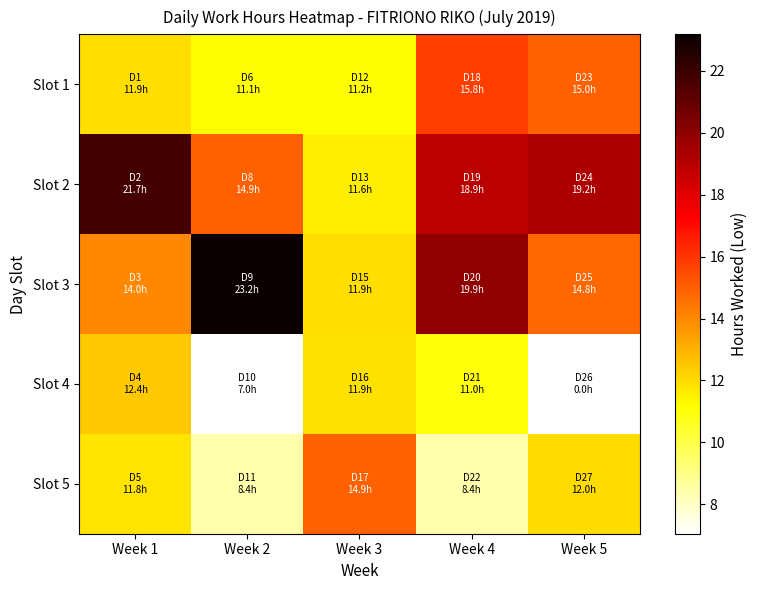

Where does the Slot 2 series first go above 18?

Week 1